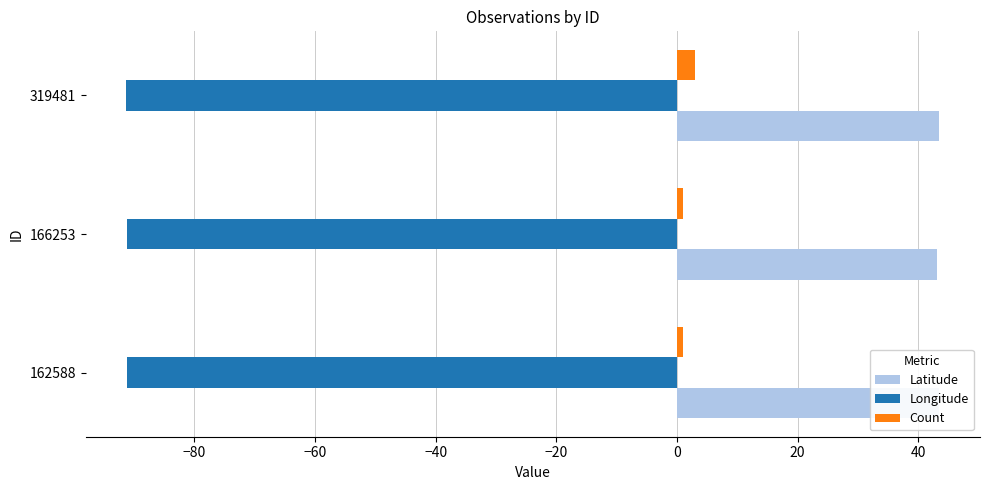

What is the average value of the Longitude series?

-91.2